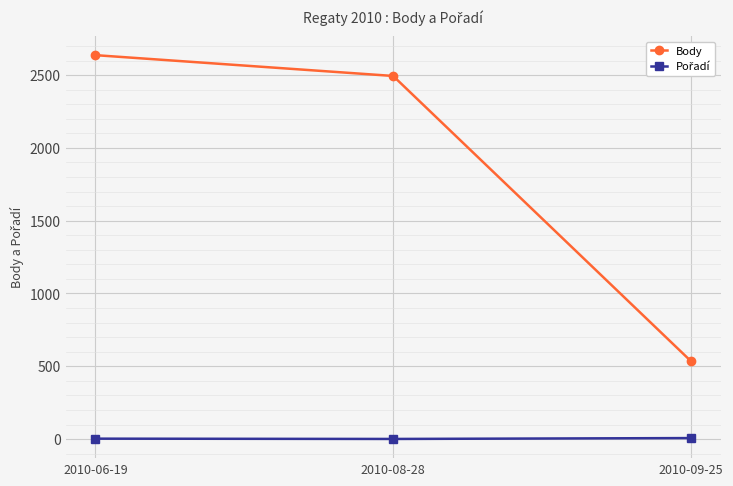

The Body series shows 2494 at 2010-08-28. True or false?

True